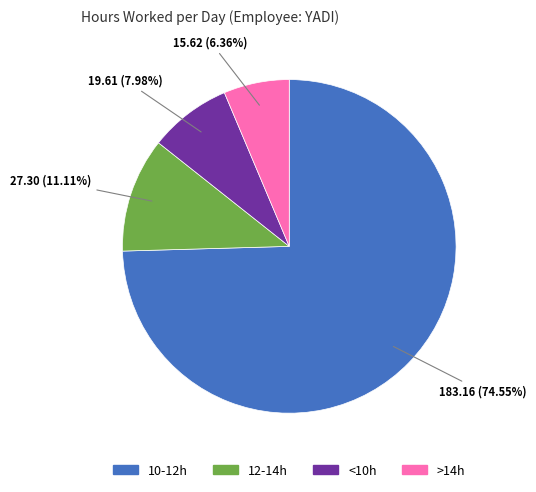

Does any single category account for the majority?

Yes